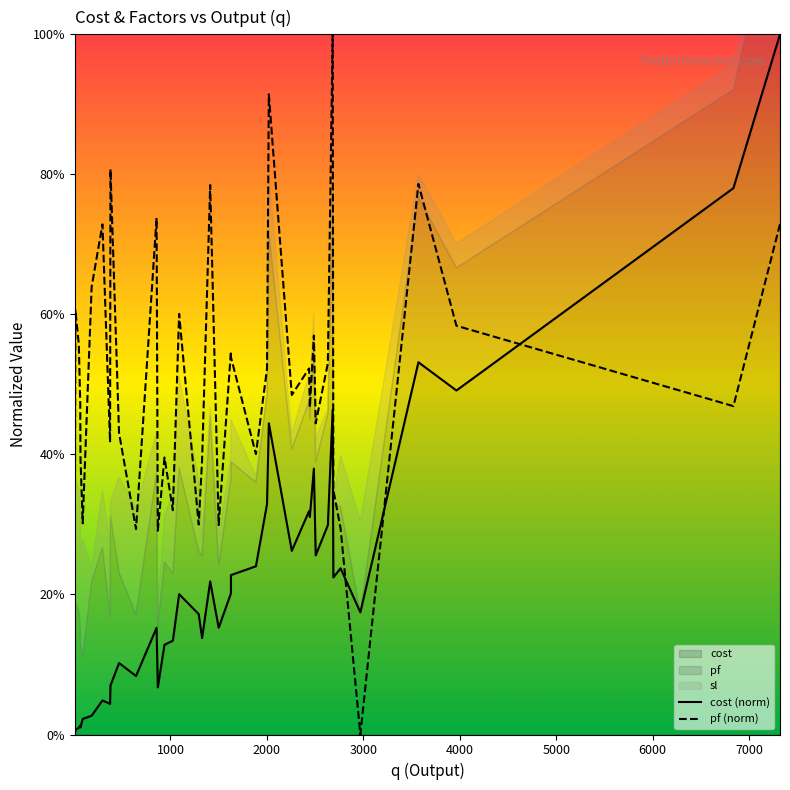

What is the average value of the cost (norm) series?

0.2